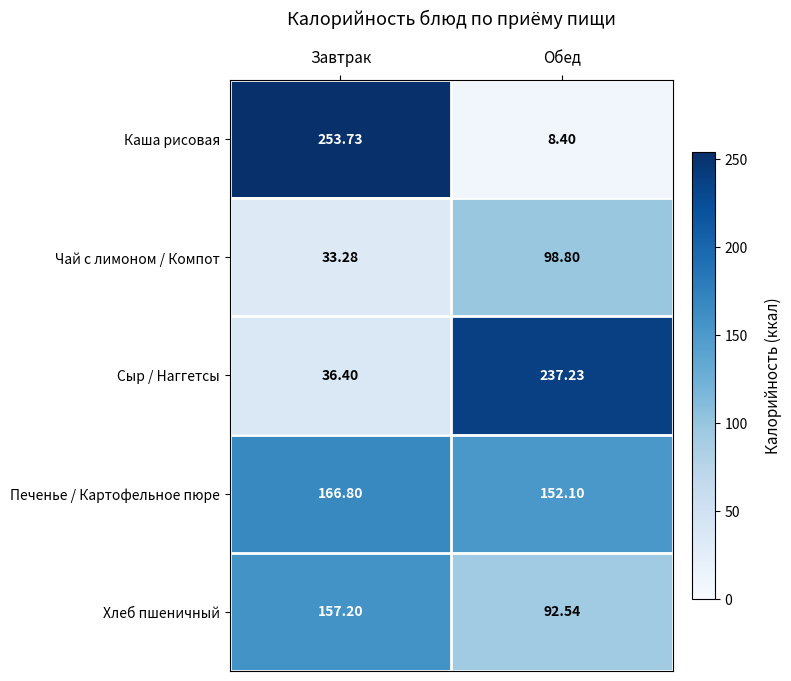

Count the number of data series in this chart.

5